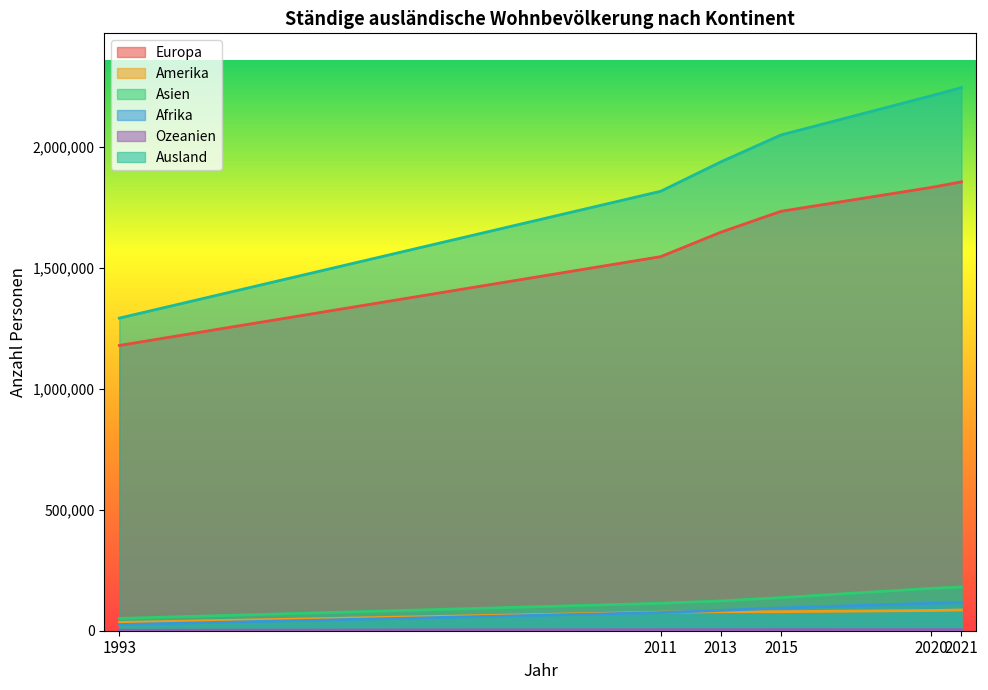

True or false: Ausland and Afrika cross at least once.

False